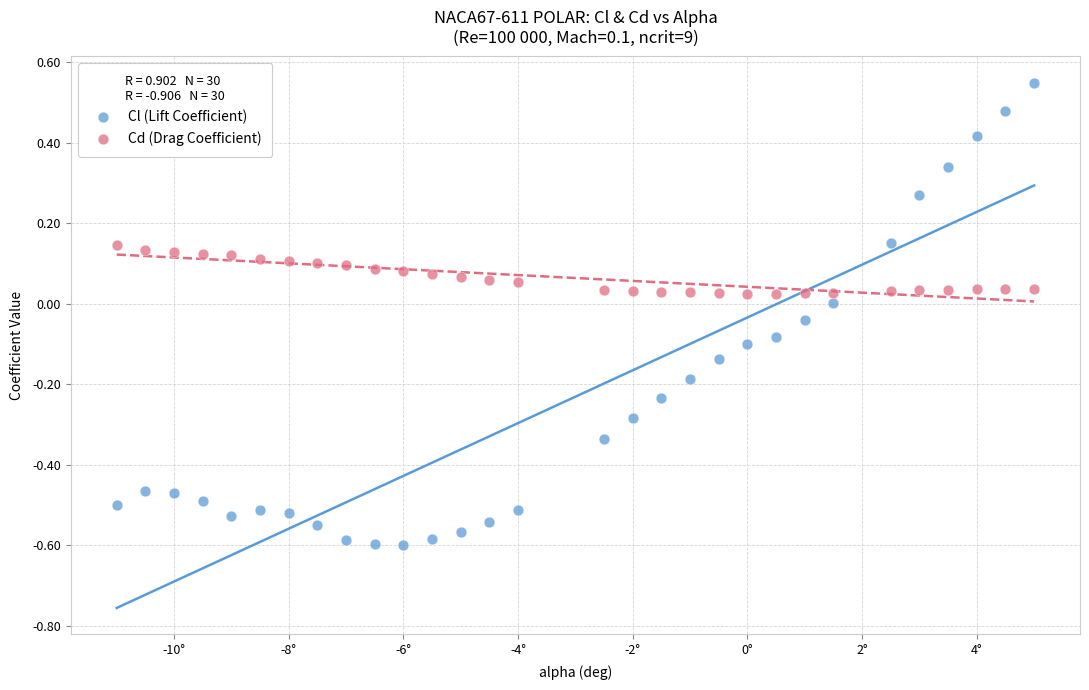

Which series reaches the maximum Y coordinate?

Cl (Lift Coefficient)